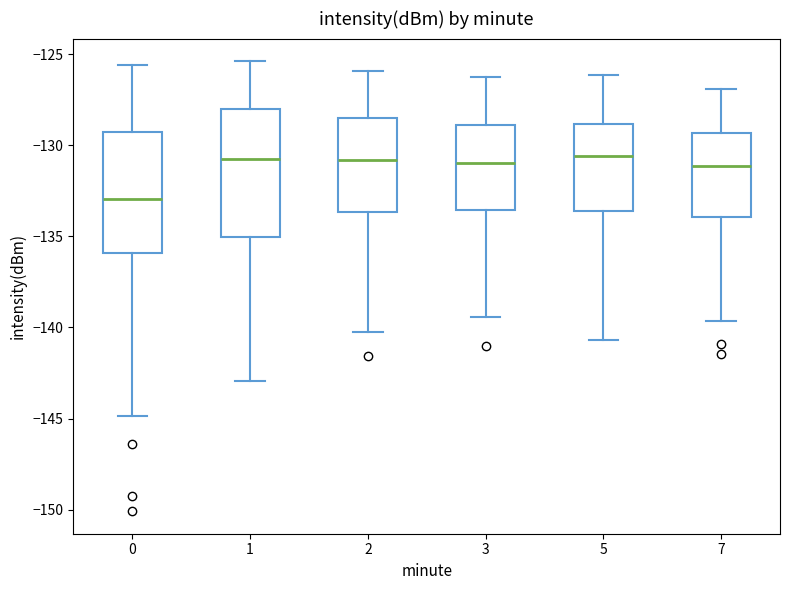

Where does the median line of the box at x = 3 sit on the y-axis? The values are not printed on the chart, so give them approximately, as read against the axis.

-131.0